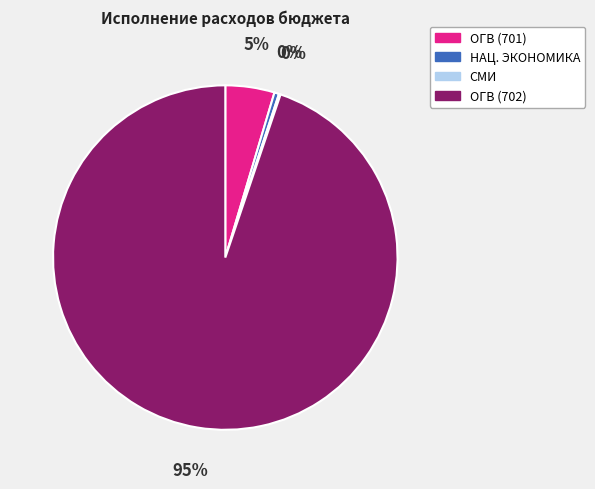

To the nearest percent, what is the average slice percentage?

25%